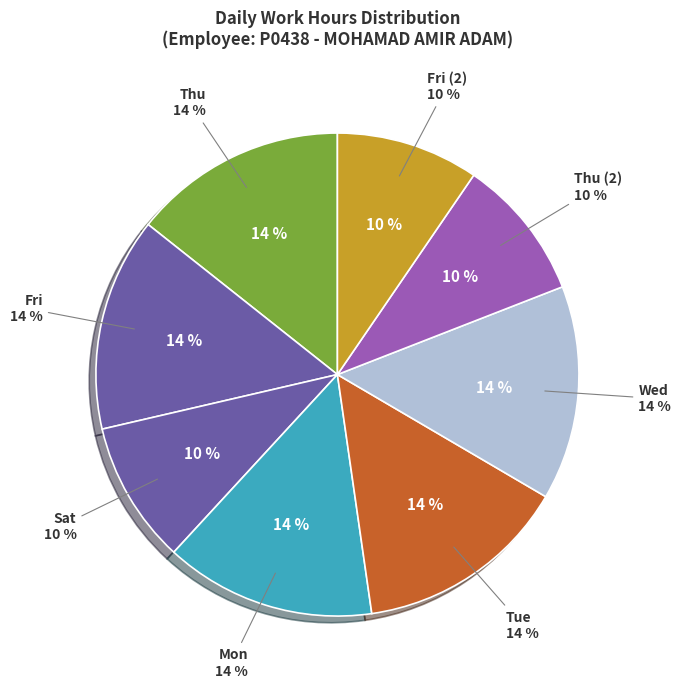

To the nearest percent, what portion does Wed represent?

14%